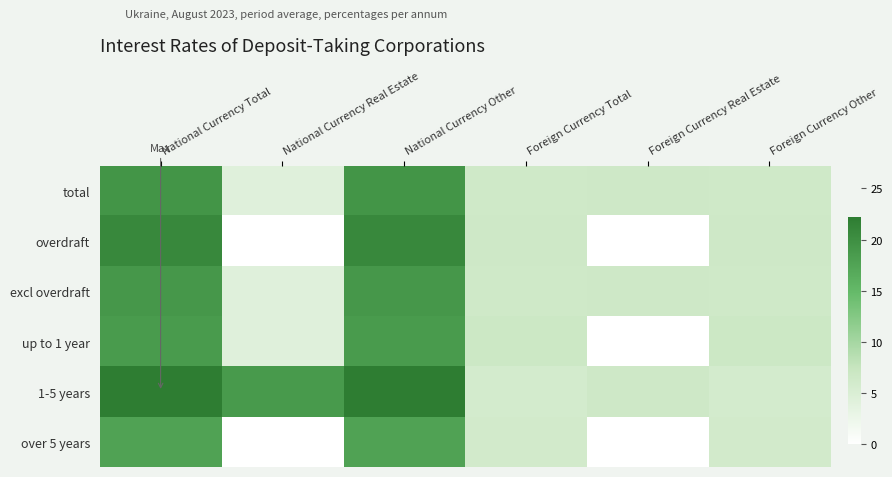

Reading left to right, list all the values displayed in this chart.

total: National Currency Total=19.3	National Currency Real Estate=4.2	National Currency Other=19.3	Foreign Currency Total=6.5	Foreign Currency Real Estate=6.5	Foreign Currency Other=6.5
overdraft: National Currency Total=20.8	National Currency Real Estate=0.0	National Currency Other=20.8	Foreign Currency Total=6.6	Foreign Currency Real Estate=0.0	Foreign Currency Other=6.6
excl overdraft: National Currency Total=19.0	National Currency Real Estate=4.2	National Currency Other=19.0	Foreign Currency Total=6.5	Foreign Currency Real Estate=6.5	Foreign Currency Other=6.5
up to 1 year: National Currency Total=18.5	National Currency Real Estate=4.2	National Currency Other=18.5	Foreign Currency Total=6.8	Foreign Currency Real Estate=0.0	Foreign Currency Other=6.8
1-5 years: National Currency Total=22.2	National Currency Real Estate=18.7	National Currency Other=22.2	Foreign Currency Total=5.8	Foreign Currency Real Estate=6.5	Foreign Currency Other=5.8
over 5 years: National Currency Total=17.6	National Currency Real Estate=0.0	National Currency Other=17.6	Foreign Currency Total=6.0	Foreign Currency Real Estate=0.0	Foreign Currency Other=6.0